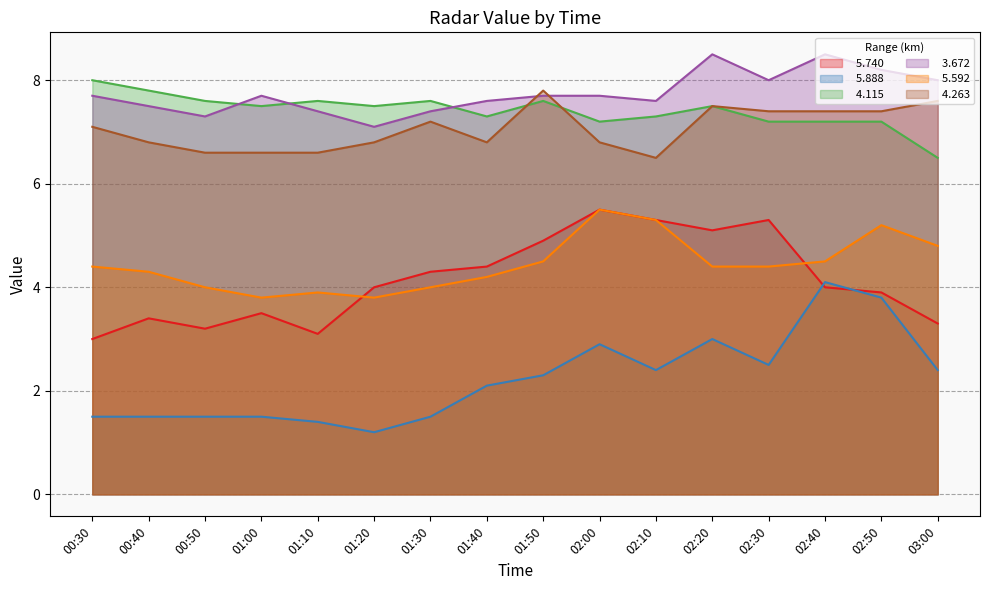

Reading left to right, list all the values displayed in this chart.

  5.740: 00:30=3.0	00:40=3.4	00:50=3.2	01:00=3.5	01:10=3.1	01:20=4.0	01:30=4.3	01:40=4.4	01:50=4.9	02:00=5.5	02:10=5.3	02:20=5.1	02:30=5.3	02:40=4.0	02:50=3.9	03:00=3.3
  5.888: 00:30=1.5	00:40=1.5	00:50=1.5	01:00=1.5	01:10=1.4	01:20=1.2	01:30=1.5	01:40=2.1	01:50=2.3	02:00=2.9	02:10=2.4	02:20=3.0	02:30=2.5	02:40=4.1	02:50=3.8	03:00=2.4
  4.115: 00:30=8.0	00:40=7.8	00:50=7.6	01:00=7.5	01:10=7.6	01:20=7.5	01:30=7.6	01:40=7.3	01:50=7.6	02:00=7.2	02:10=7.3	02:20=7.5	02:30=7.2	02:40=7.2	02:50=7.2	03:00=6.5
  3.672: 00:30=7.7	00:40=7.5	00:50=7.3	01:00=7.7	01:10=7.4	01:20=7.1	01:30=7.4	01:40=7.6	01:50=7.7	02:00=7.7	02:10=7.6	02:20=8.5	02:30=8.0	02:40=8.5	02:50=8.2	03:00=8.0
  5.592: 00:30=4.4	00:40=4.3	00:50=4.0	01:00=3.8	01:10=3.9	01:20=3.8	01:30=4.0	01:40=4.2	01:50=4.5	02:00=5.5	02:10=5.3	02:20=4.4	02:30=4.4	02:40=4.5	02:50=5.2	03:00=4.8
  4.263: 00:30=7.1	00:40=6.8	00:50=6.6	01:00=6.6	01:10=6.6	01:20=6.8	01:30=7.2	01:40=6.8	01:50=7.8	02:00=6.8	02:10=6.5	02:20=7.5	02:30=7.4	02:40=7.4	02:50=7.4	03:00=7.6